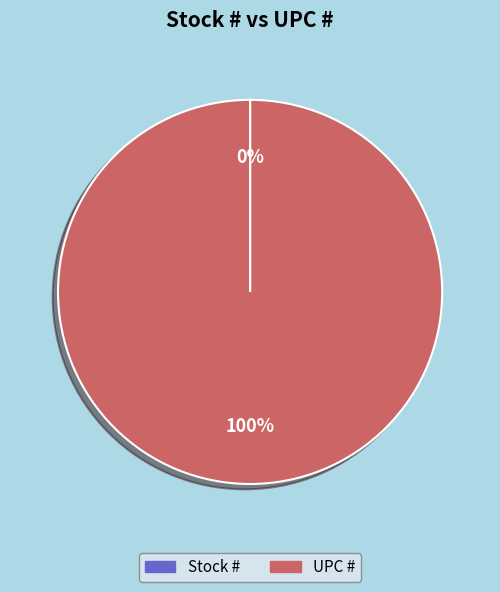

Which slice represents more than half of the pie?

UPC #